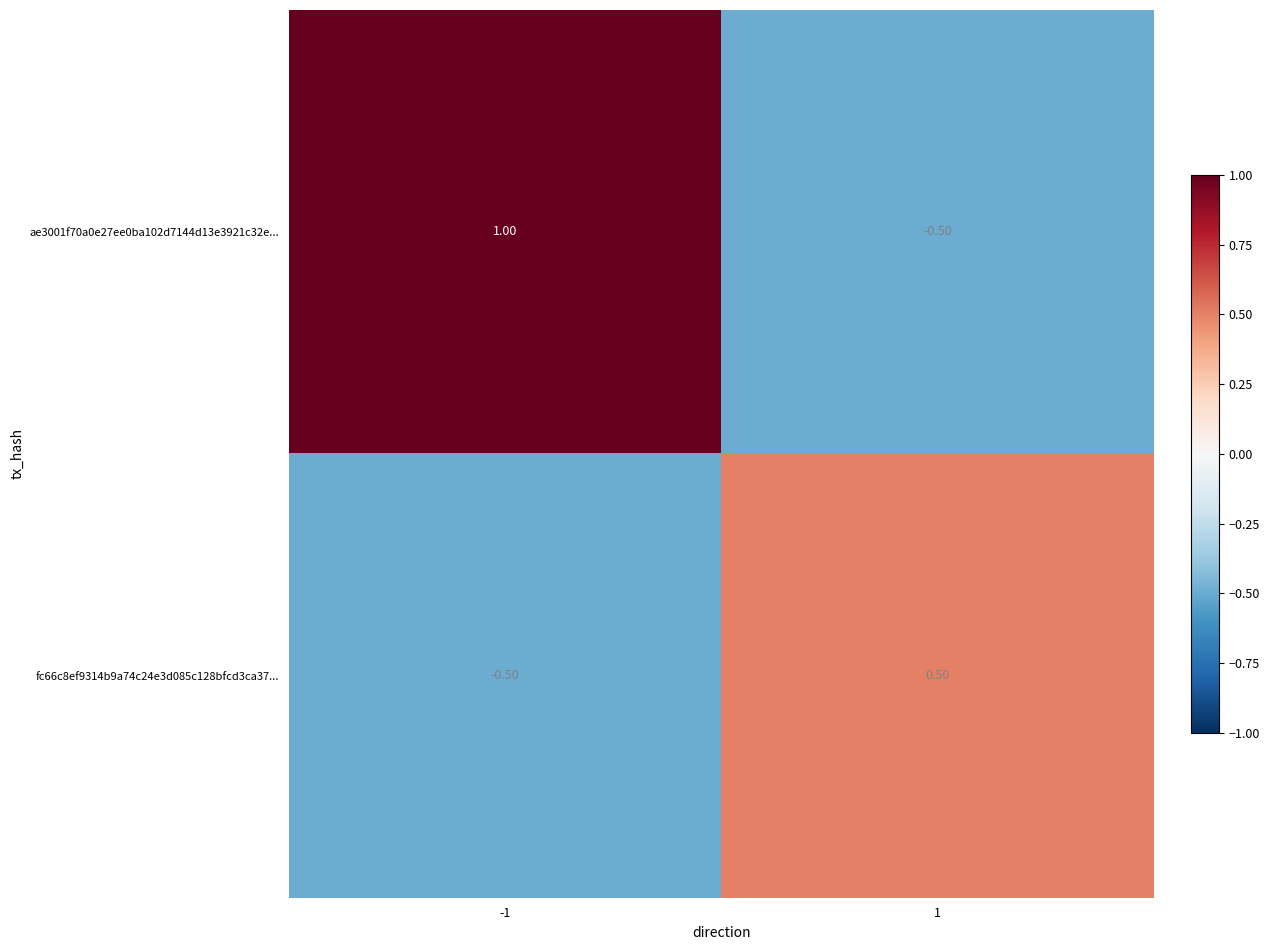

How many distinct data groups are displayed?

2